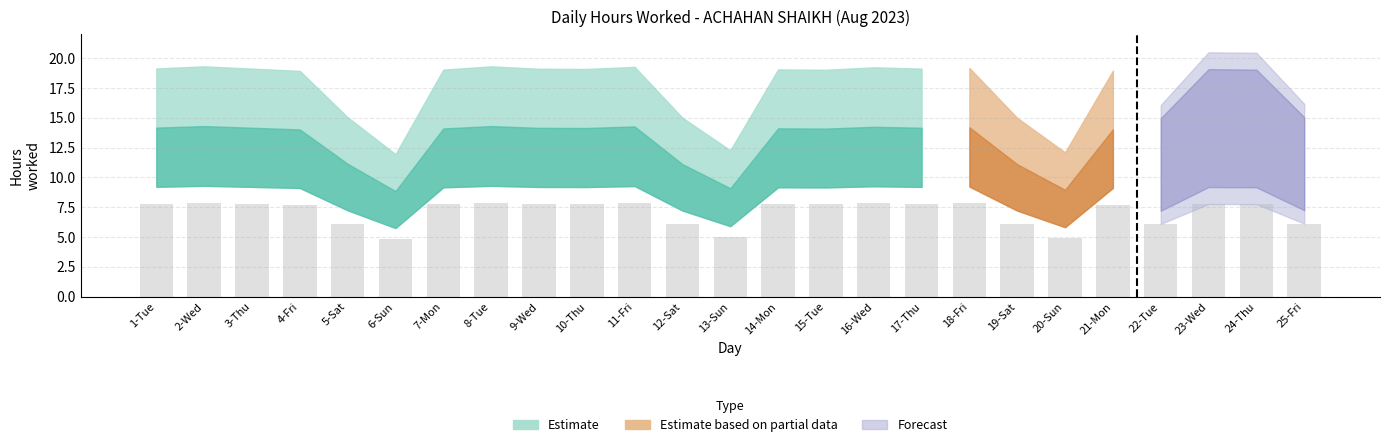

Are the bars grouped side by side (vs. stacked)?

No